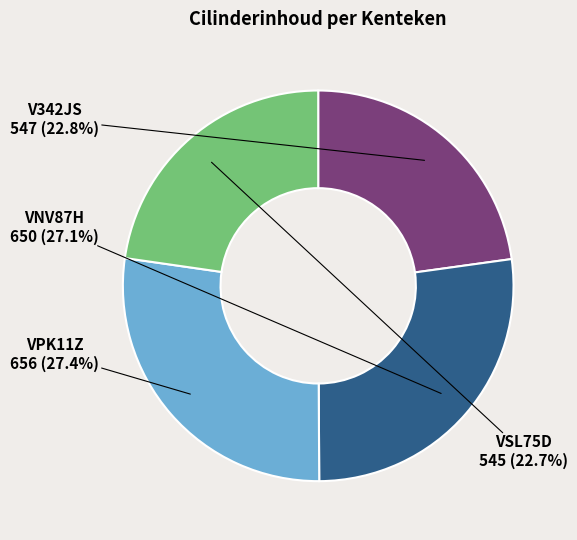

Count the number of slices in the pie.

4